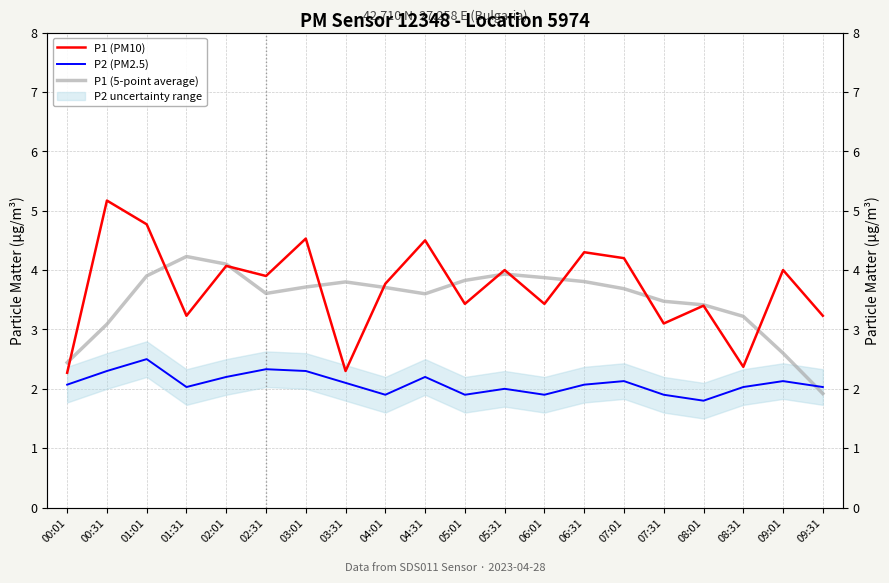

At which category is the sum across all series the highest?

01:01